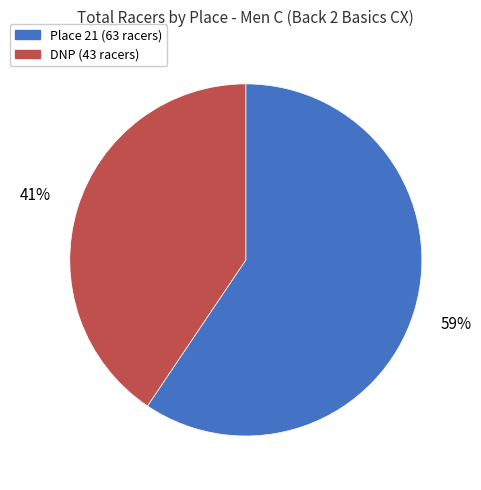

To the nearest percent, what is the average slice percentage?

50%